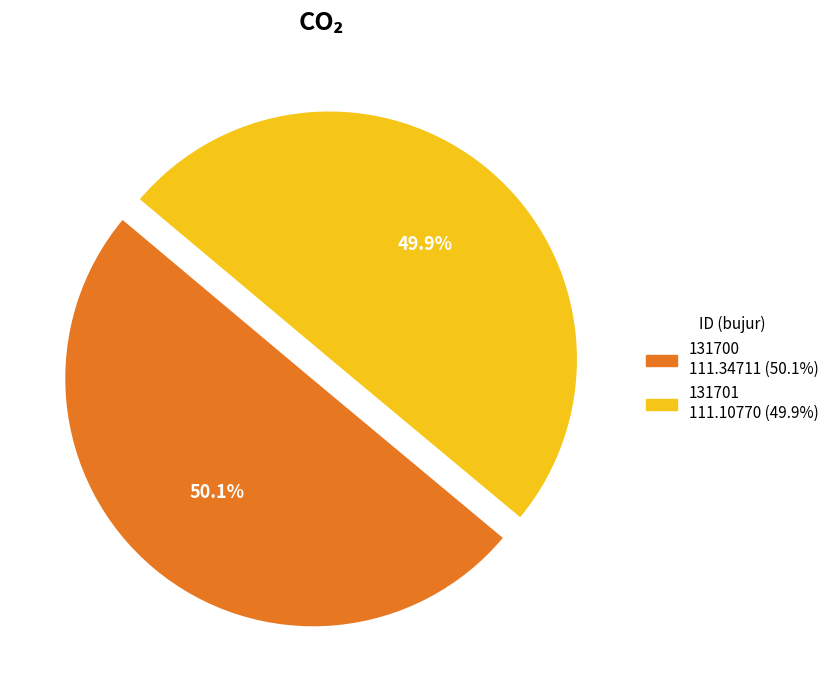

How many segments does this pie chart have?

2